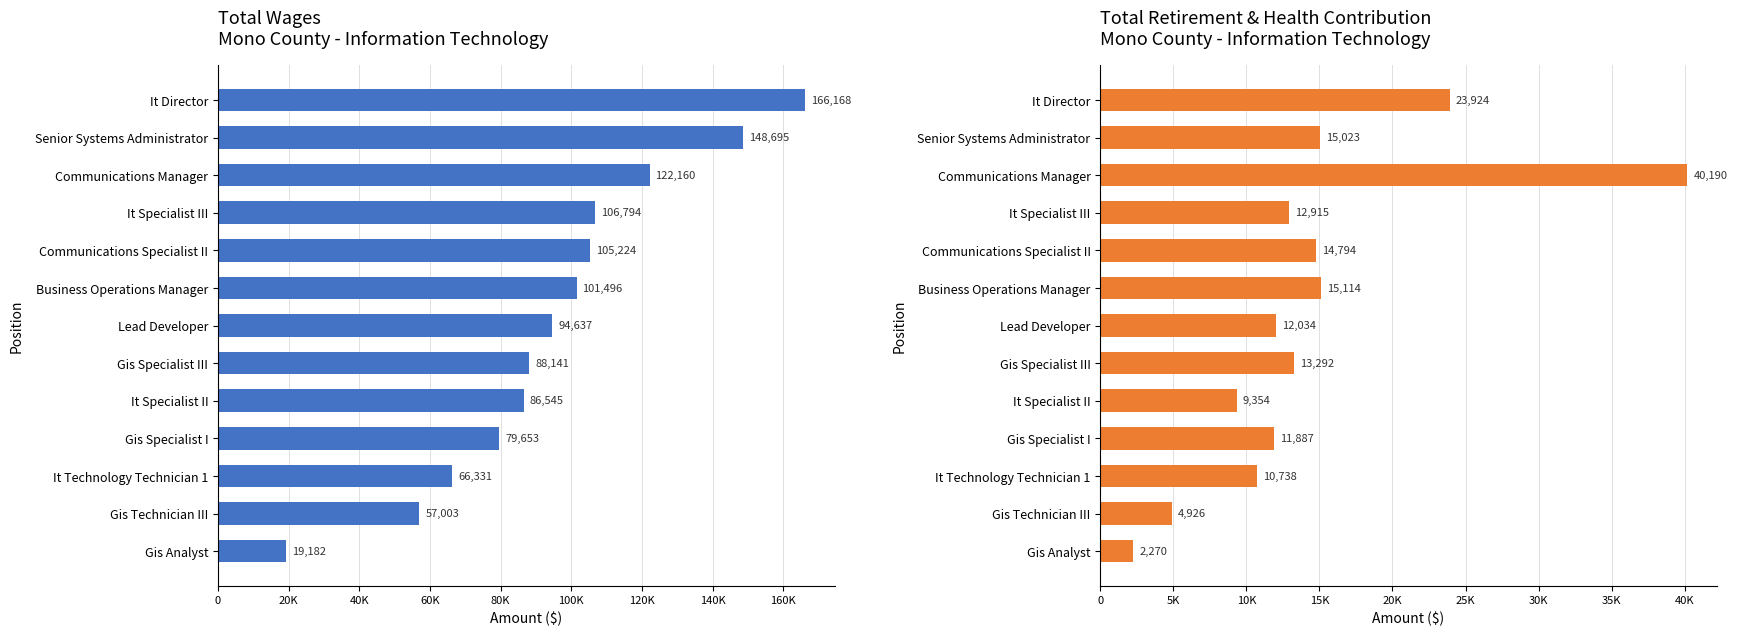

How many bars are there in total?

26